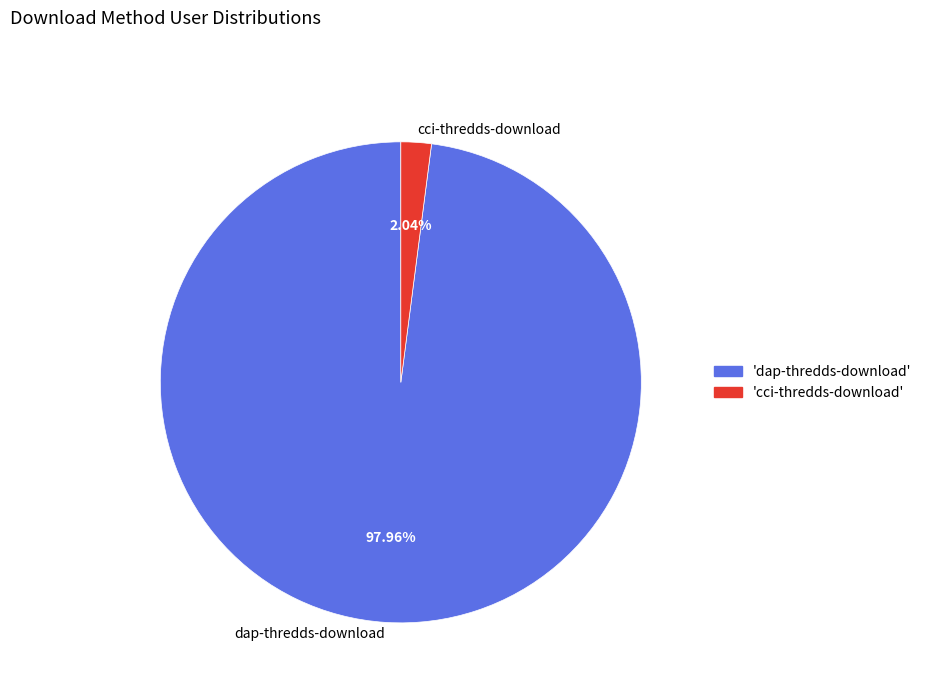

Count the number of slices in the pie.

2